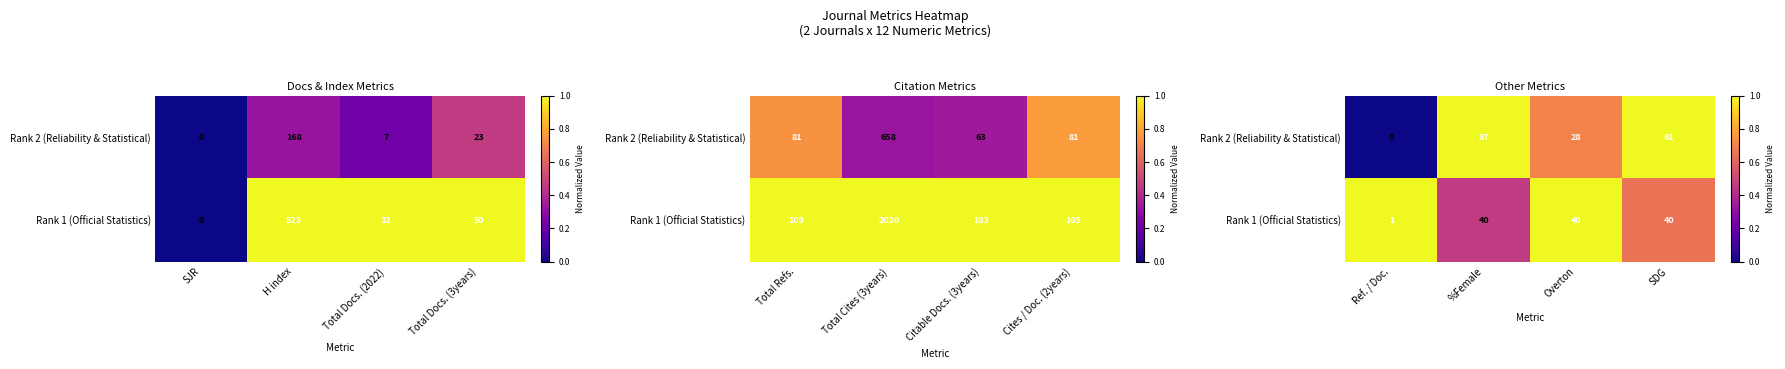

Count the number of categories in the chart.

4